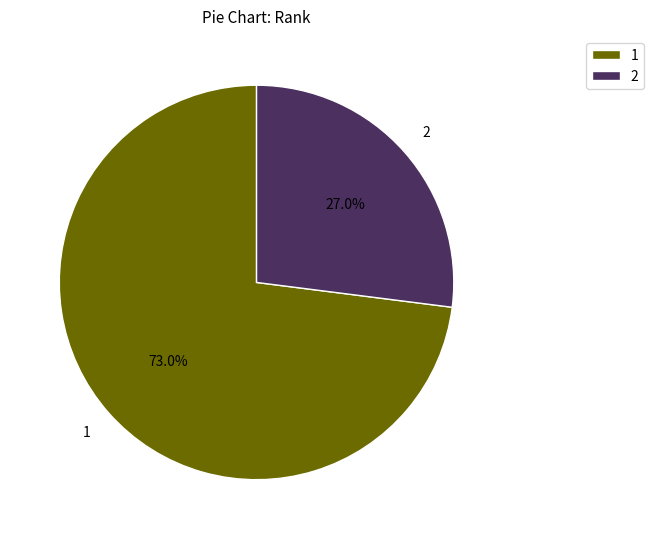

Approximately how many times larger is the value at 1 compared to 2?

2.7